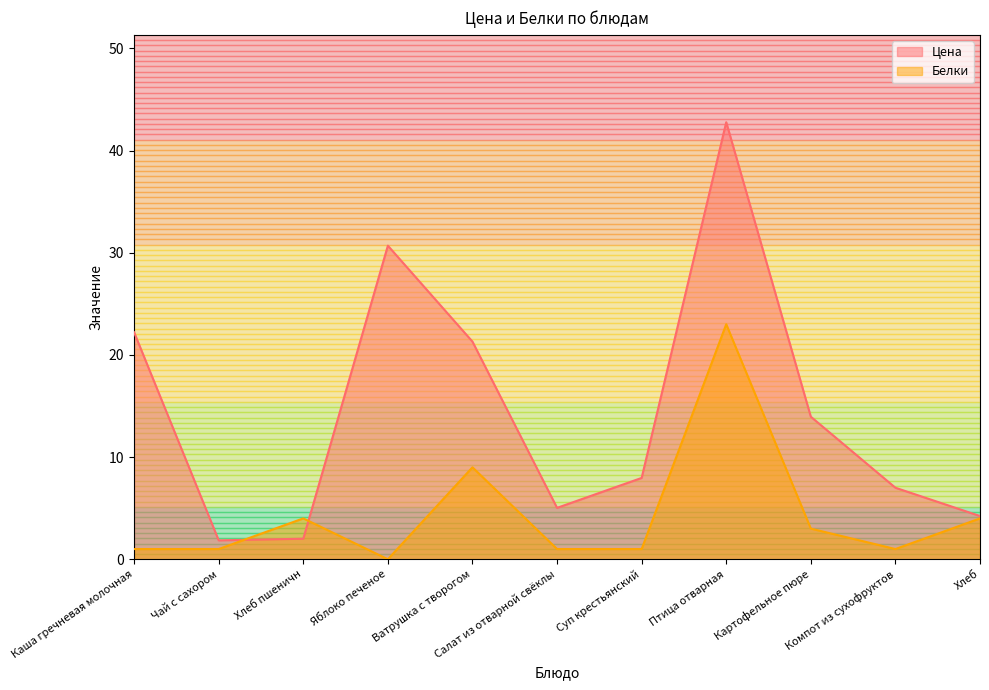

Between which two adjacent categories do Белки and Цена first intersect?

Чай с сахором and Хлеб пшеничн